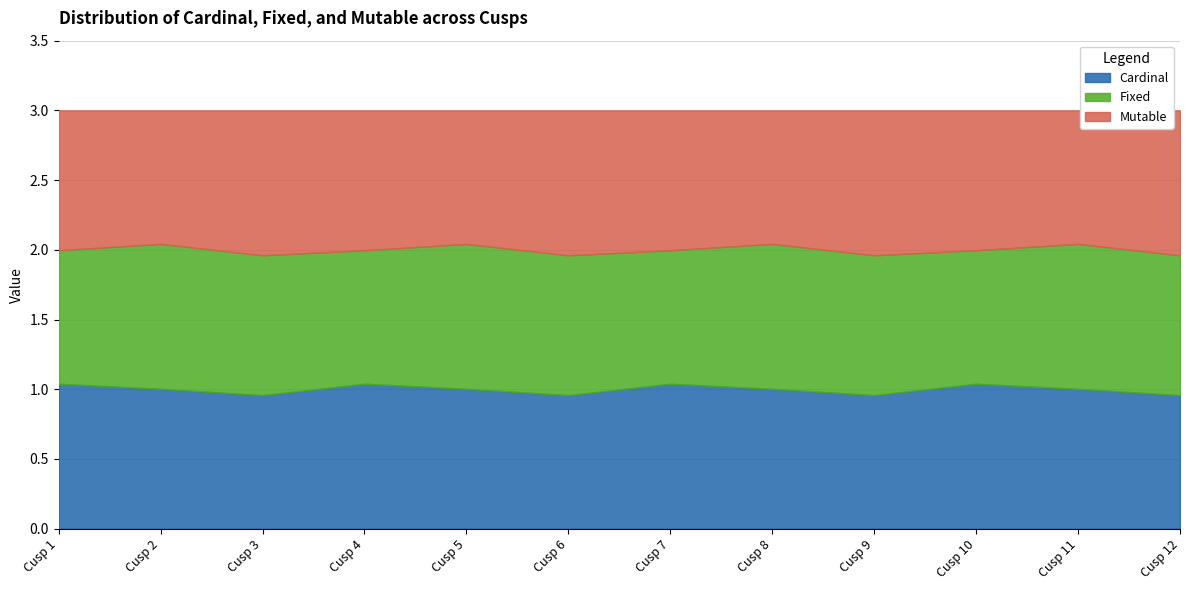

Reading right to left, transcribe all the data shown in this chart.

Cardinal: 1.0	1.0	1.0	1.0	1.0	1.0	1.0	1.0	1.0	1.0	1.0	1.0
Fixed: 1.0	1.0	1.0	1.0	1.0	1.0	1.0	1.0	1.0	1.0	1.0	1.0
Mutable: 1.0	1.0	1.0	1.0	1.0	1.0	1.0	1.0	1.0	1.0	1.0	1.0